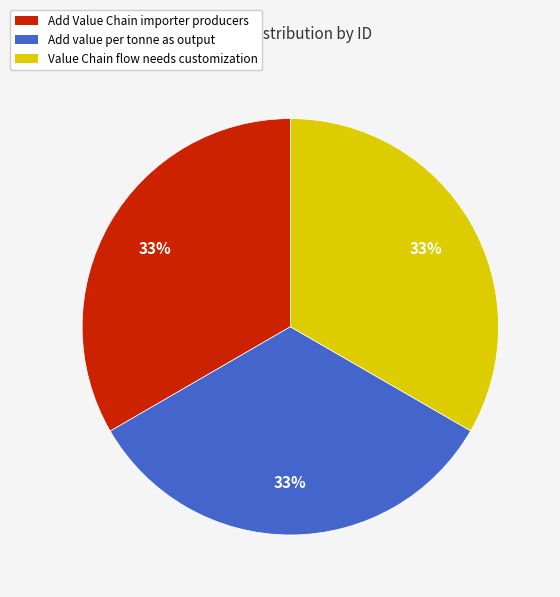

The Value Chain flow needs customization slice represents 33% of the pie. True or false?

True